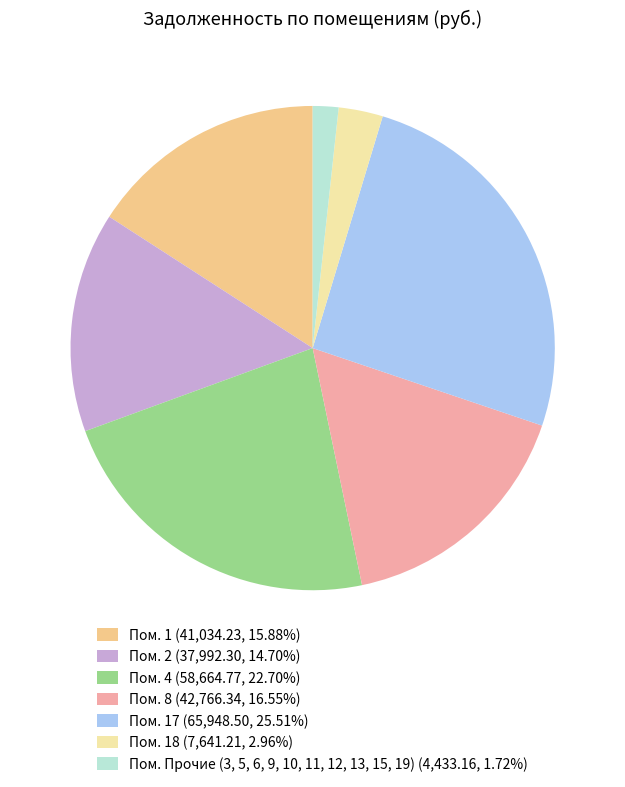

Is the sum of Пом. 2 (37,992.30, 14.70%) and Пом. 17 (65,948.50, 25.51%) greater than half?

No